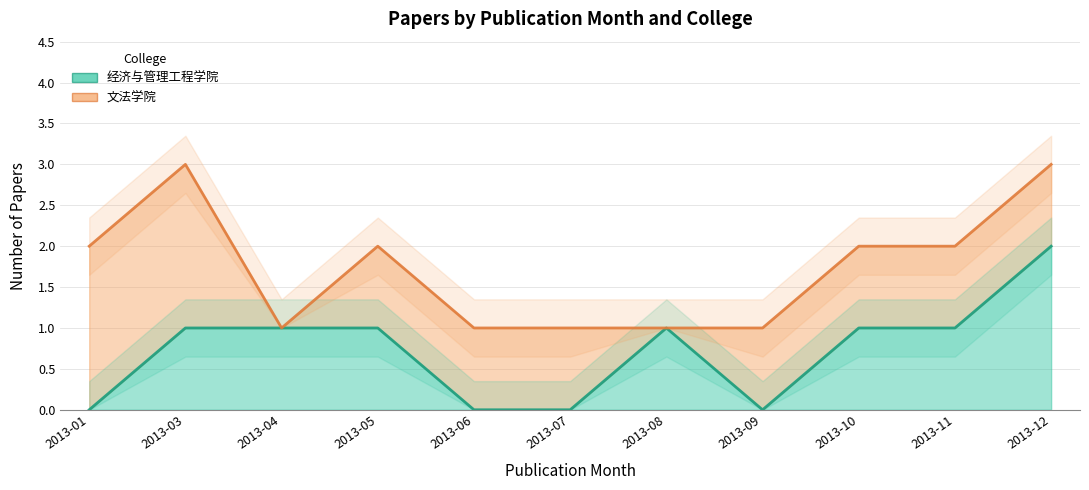

At which label does the data first exceed 1?

2013-12